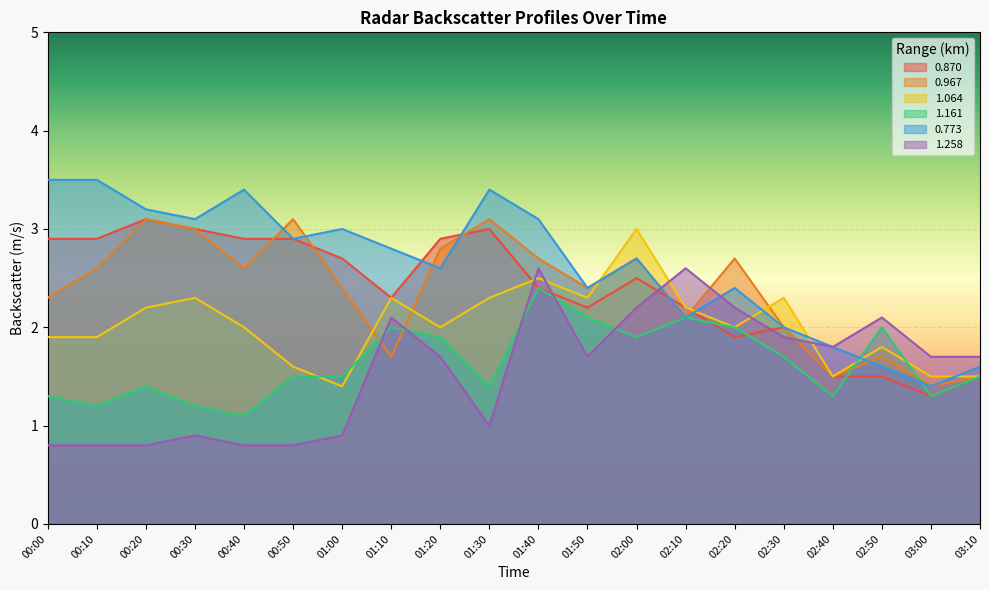

What is the difference between the maximum and minimum values in the 0.967 series?

1.7